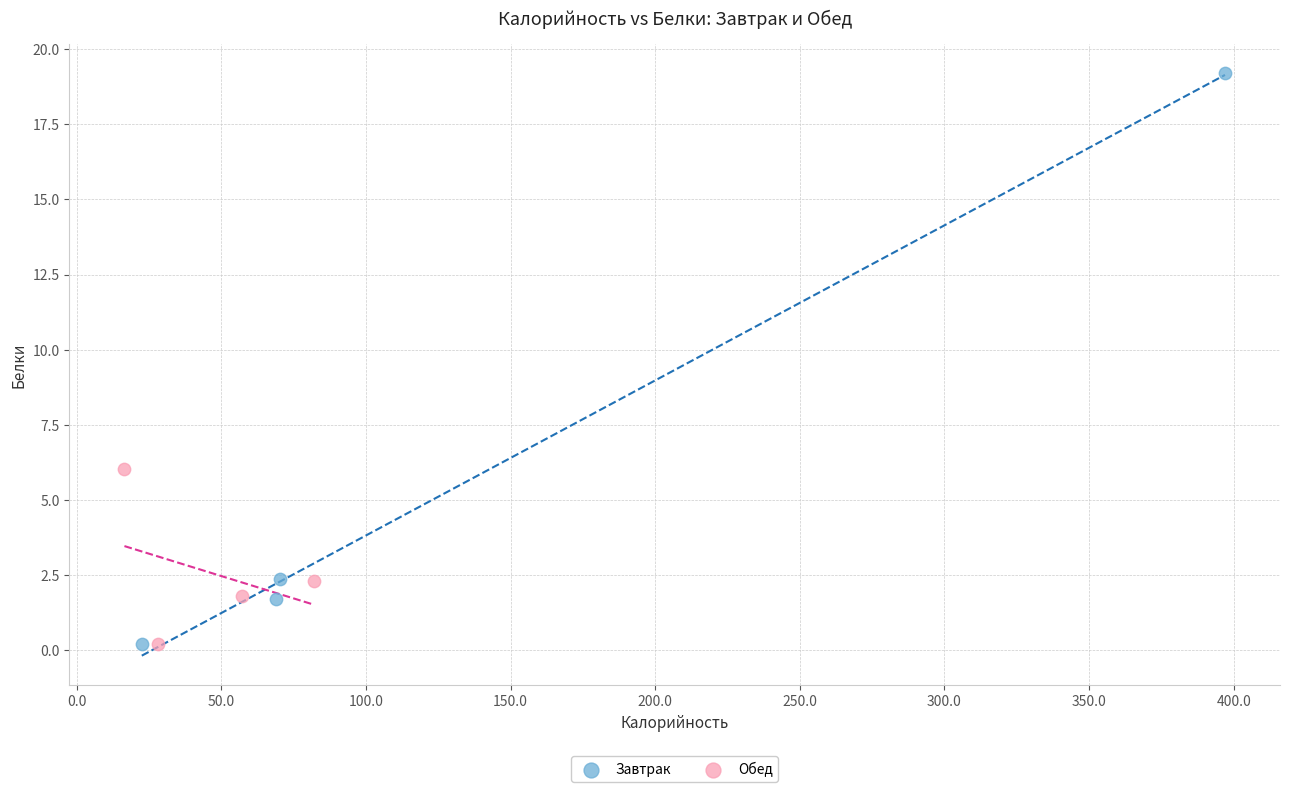

Which series contains the highest Y value?

Завтрак